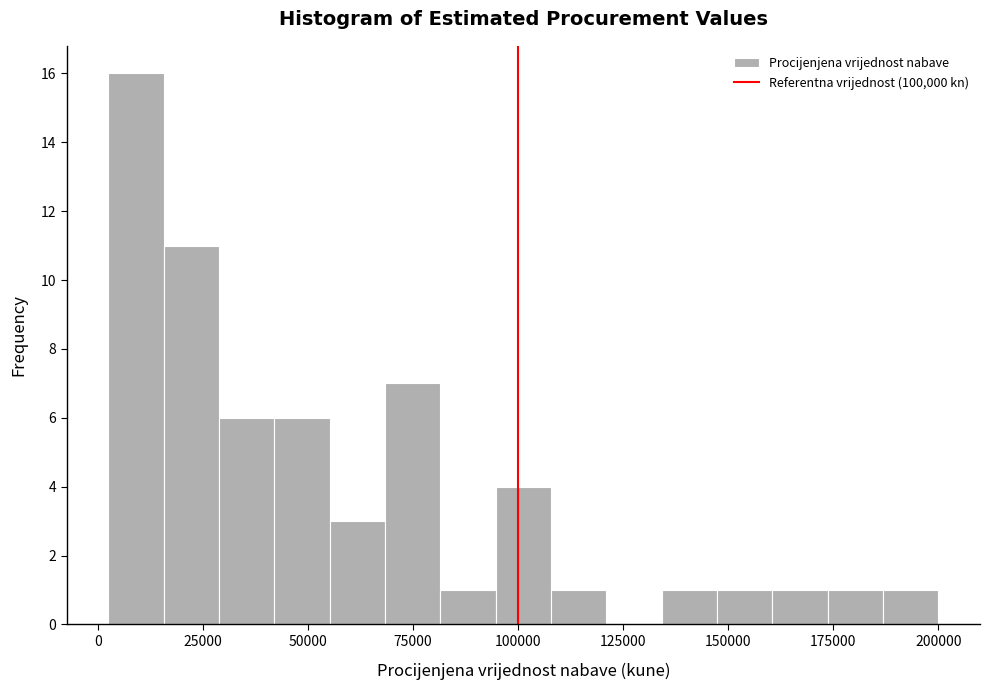

Read against the x-axis, roughly where is the centre of the tallest bar?

10000